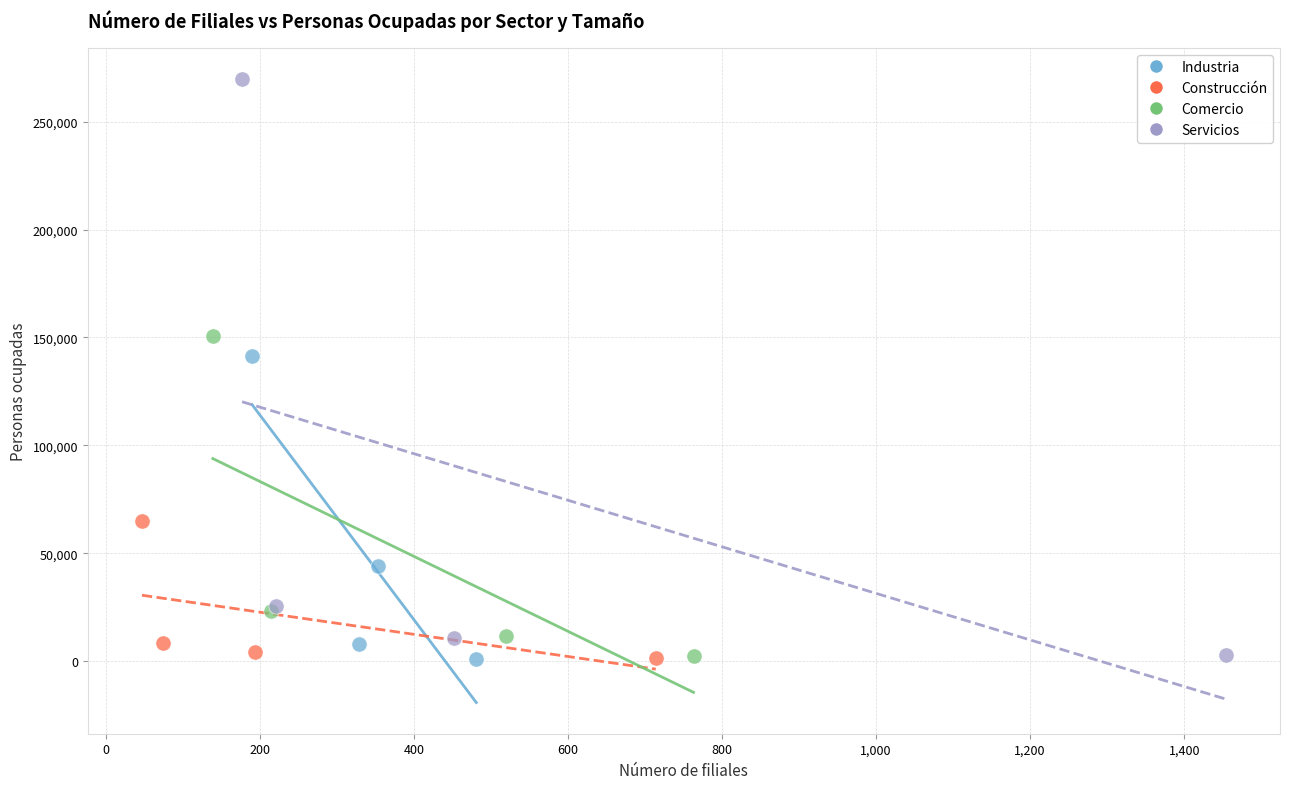

Which series contains the highest Y value?

Servicios